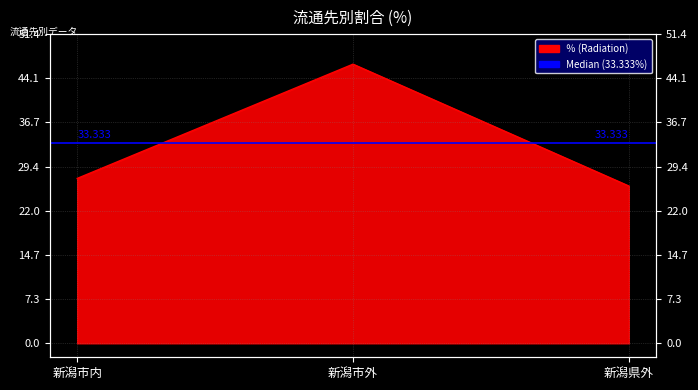

Count the number of values greater than 27.

2